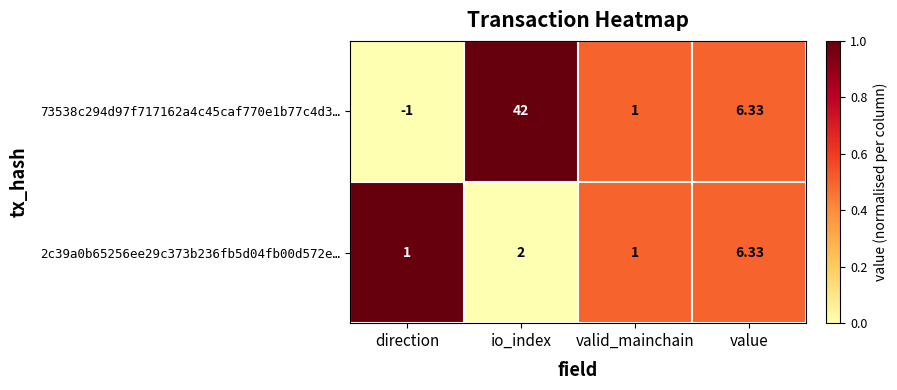

Where is 73538c294d97f717162a4c45caf770e1b77c4d3… nearest to the value 20?

value